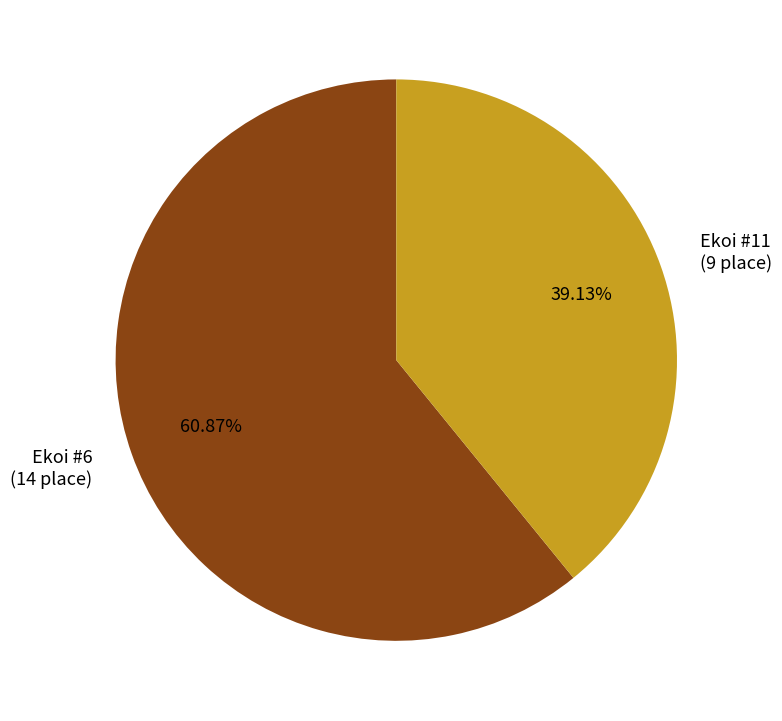

Rank the categories by value from lowest to highest.

Ekoi #11, Ekoi #6